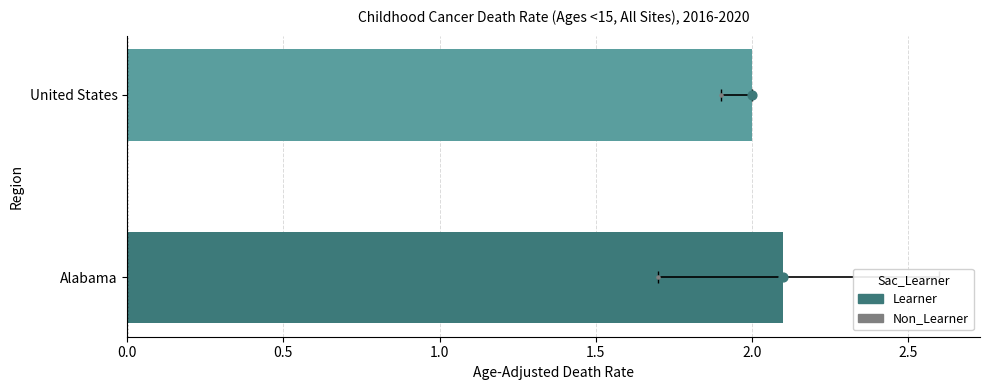

Which series has the widest spread of Y values?

Learner